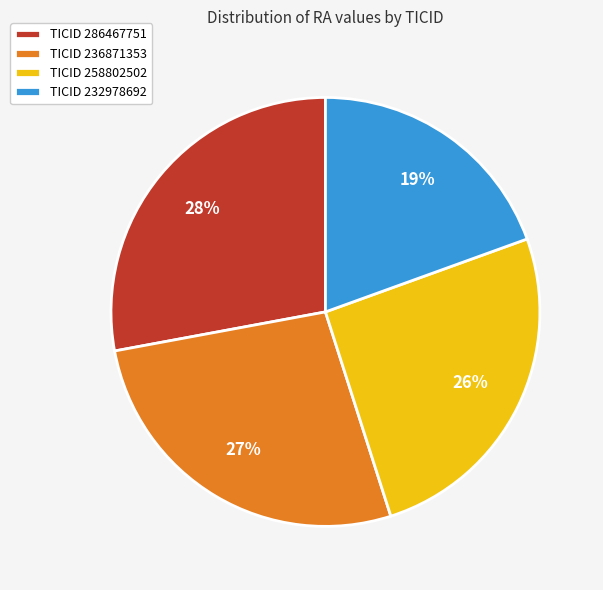

The TICID 286467751 slice represents 33% of the pie. True or false?

False